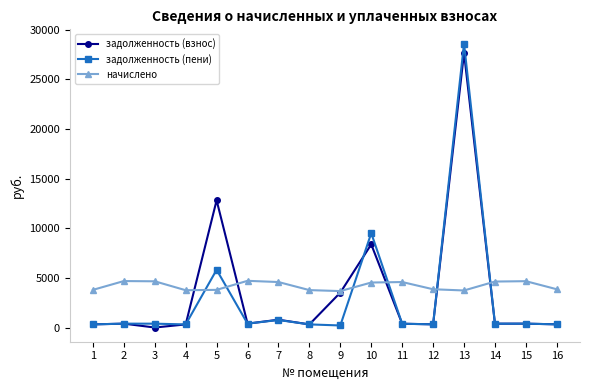

What is the maximum value shown in the chart?

28596.9